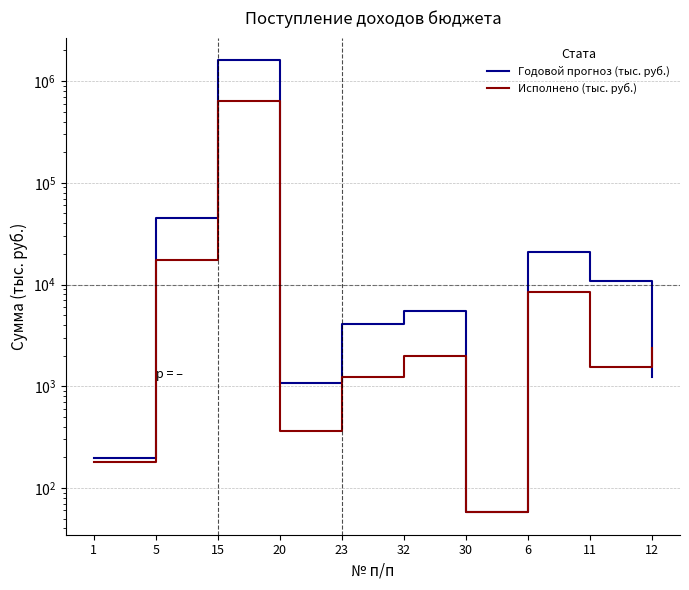

Between which two adjacent categories do Исполнено (тыс. руб.) and Годовой прогноз (тыс. руб.) first intersect?

11 and 12